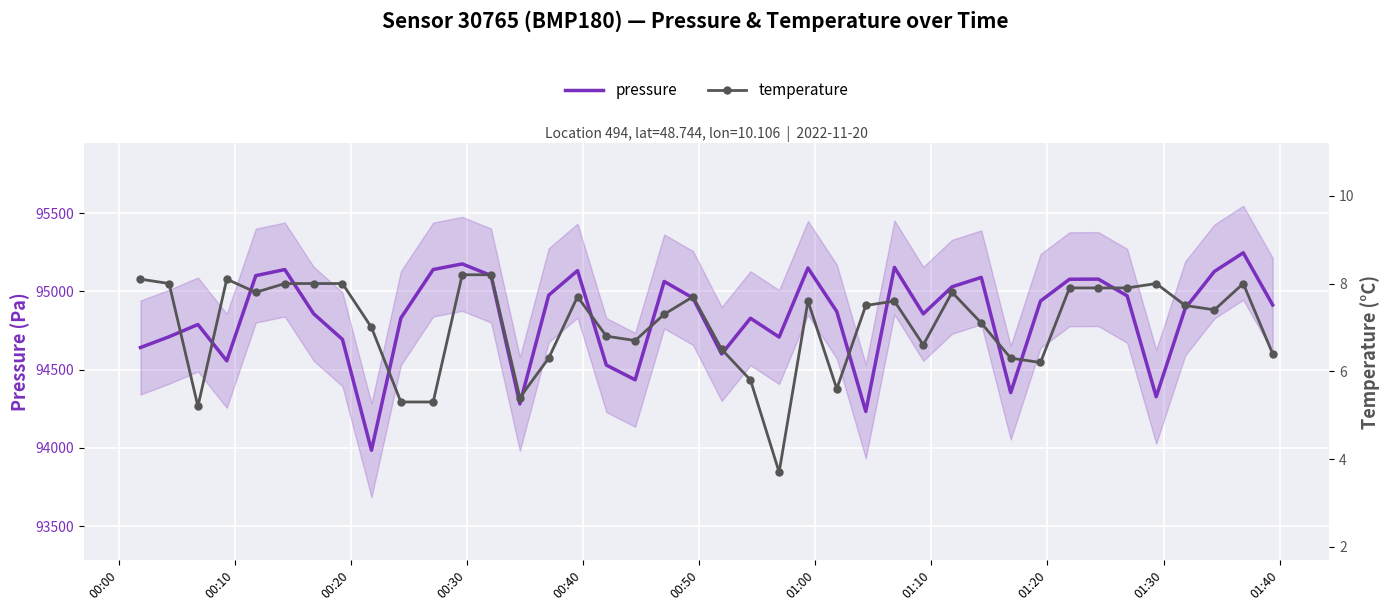

What is the difference between the second highest and second lowest values in the pressure series?

942